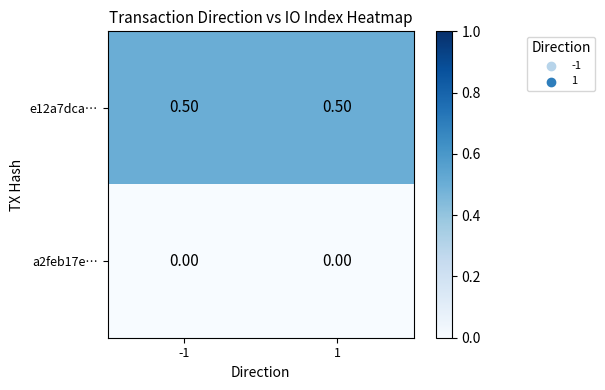

What is the difference between the highest and lowest values at -1?

0.5